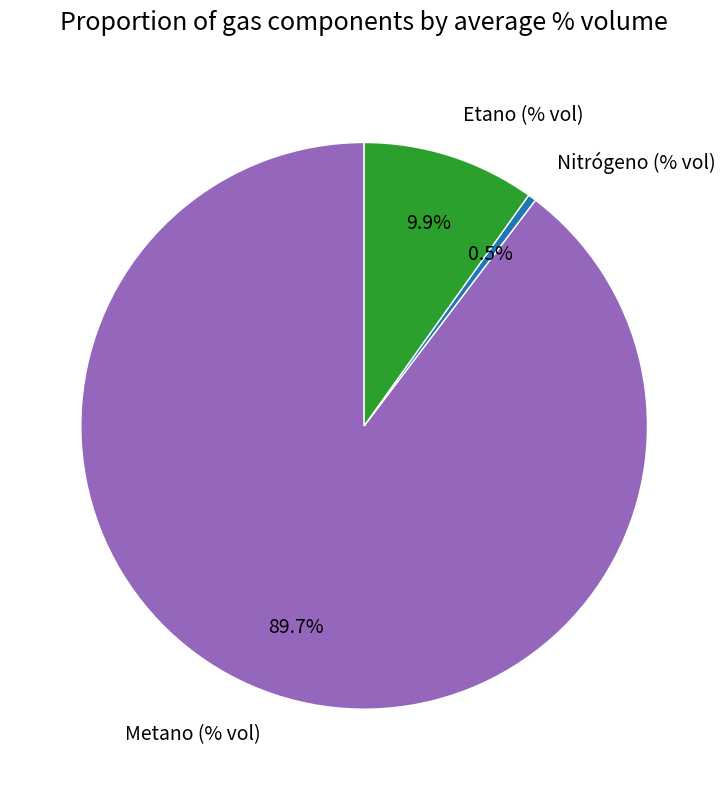

To the nearest percent, what is the average slice percentage?

33%